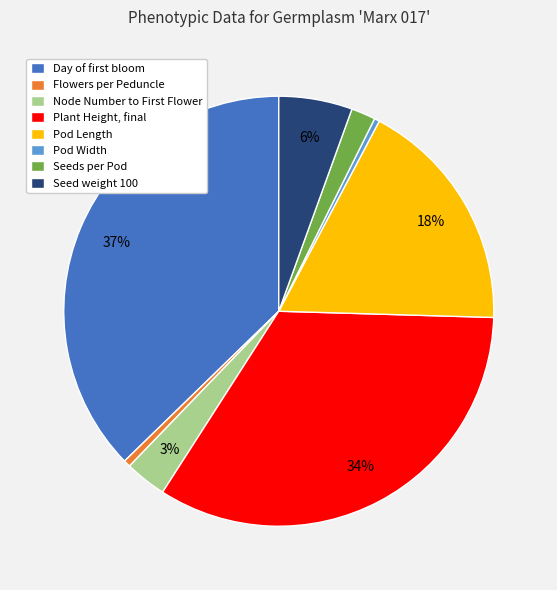

Which slice is the largest?

Day of first bloom